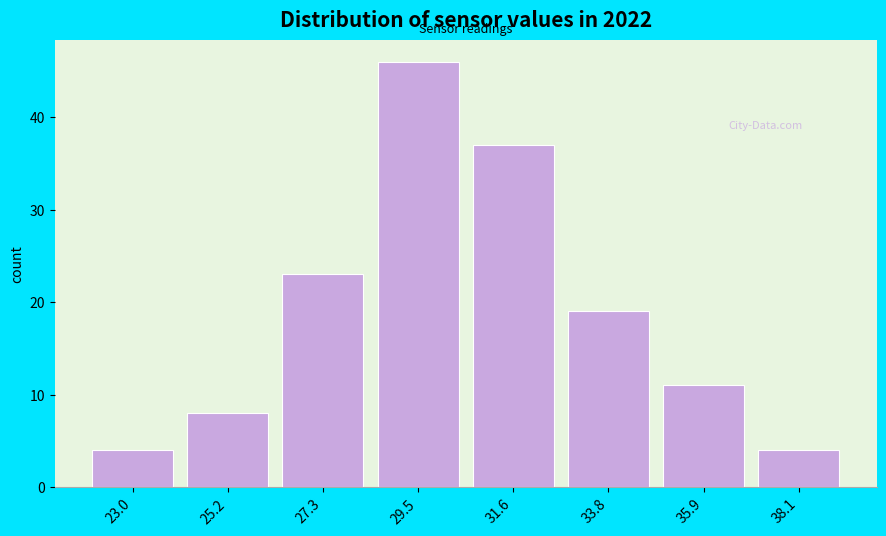

Reading left to right, transcribe all the data shown in this chart.

23.0=4	25.2=8	27.3=23	29.5=46	31.6=37	33.8=19	35.9=11	38.1=4